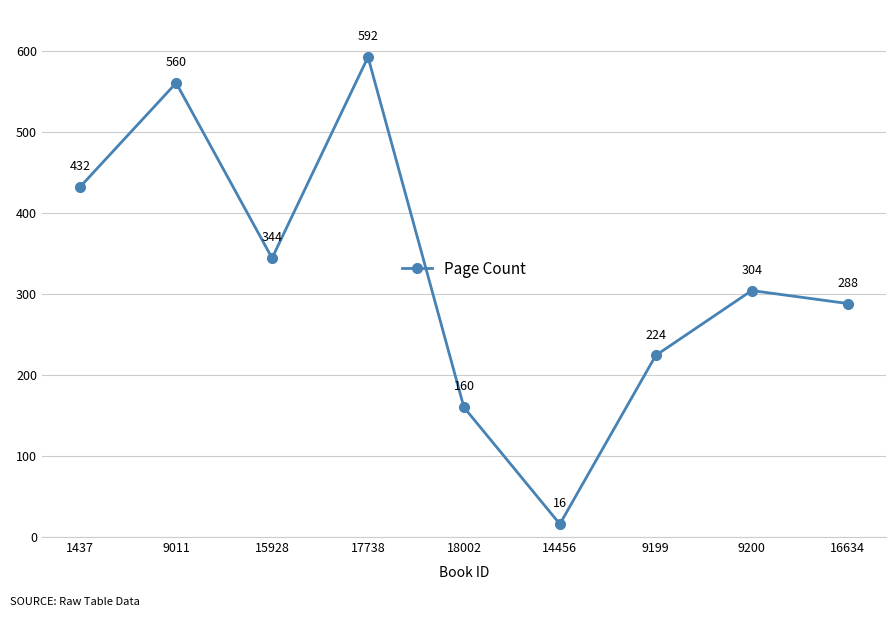

What is the approximate value at 17738?

592